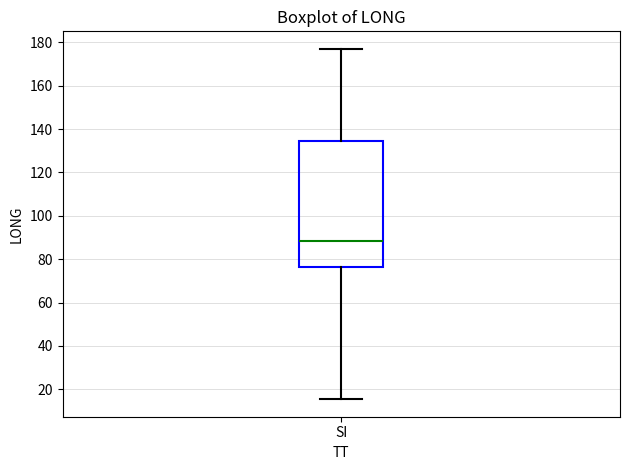

Transcribe this box plot: give where the median line is, the range the box spans, and where the two whiskers end, as read against the y-axis. The values are not printed on the chart, so give them approximately, as read against the axis.

median 88, box 76 to 134, whiskers 16 to 178